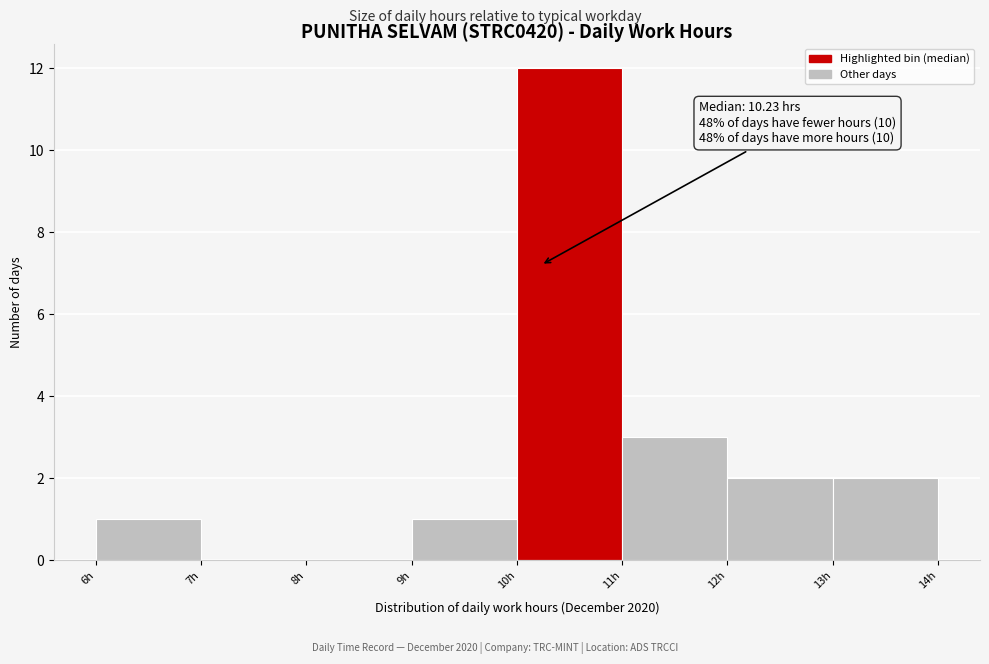

Over which range of the x-axis is the bar tallest?

10 to 11